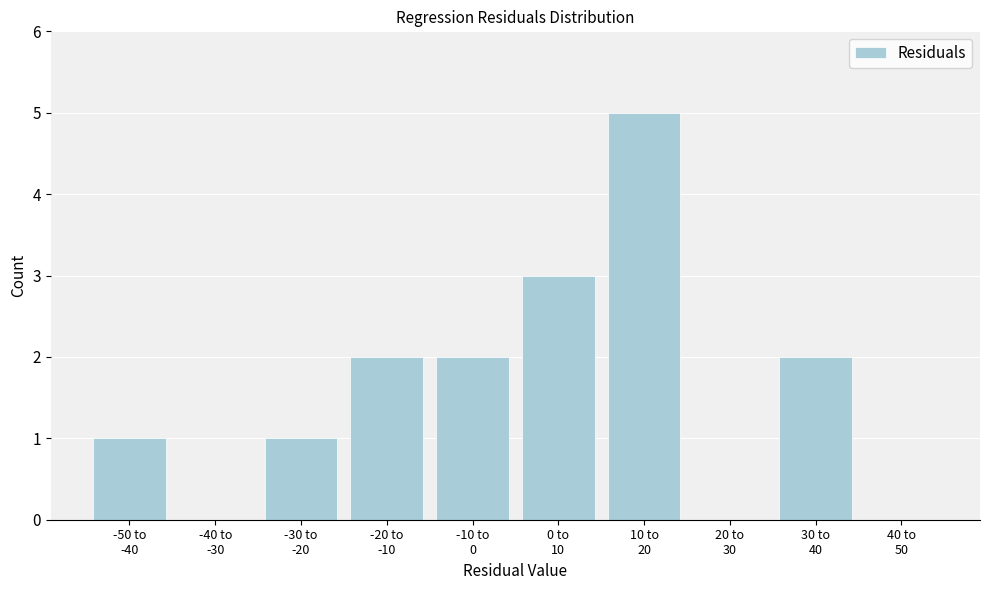

What is the maximum value shown in the chart?

5